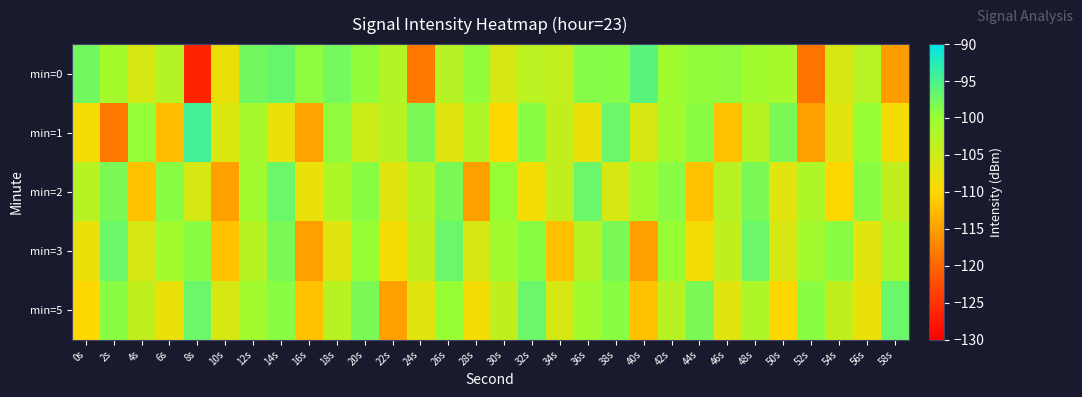

Which has a higher value, 28s or 56s?

28s